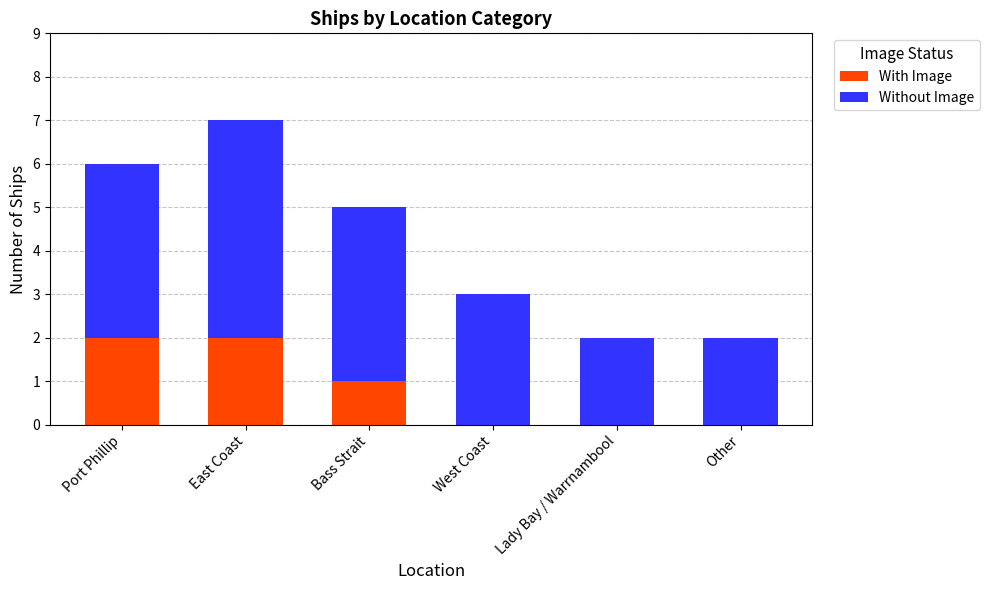

How many distinct data groups are displayed?

2